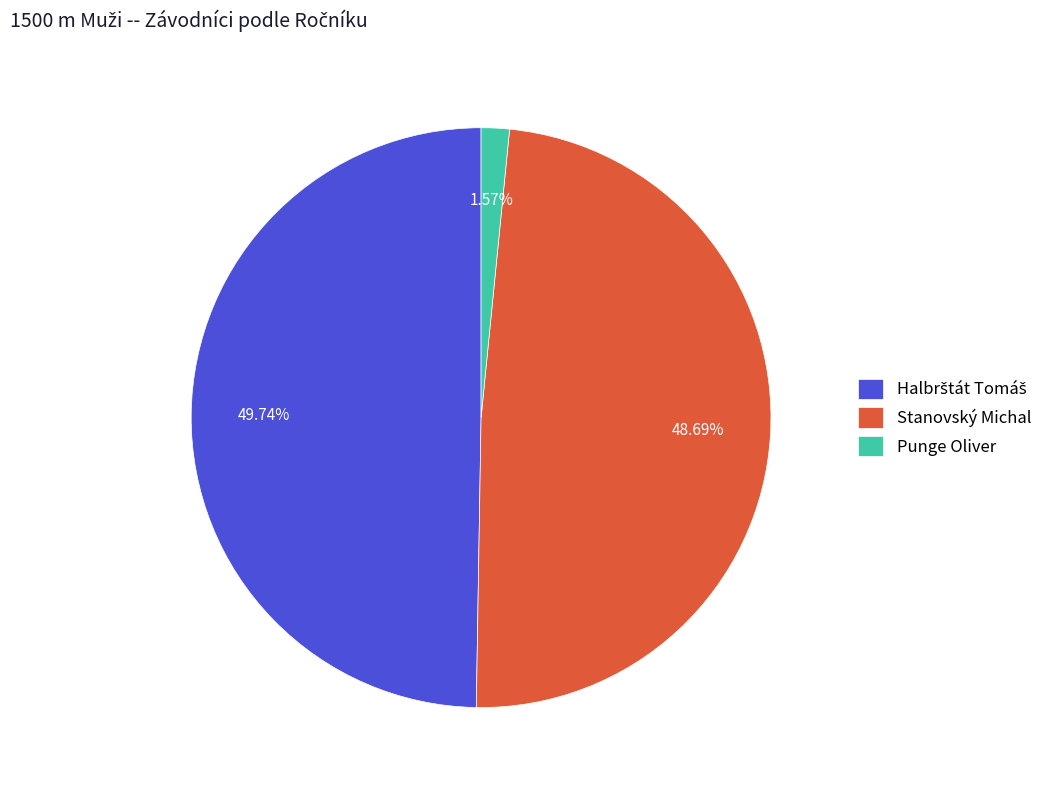

Does Punge Oliver account for over 50% of the chart?

No